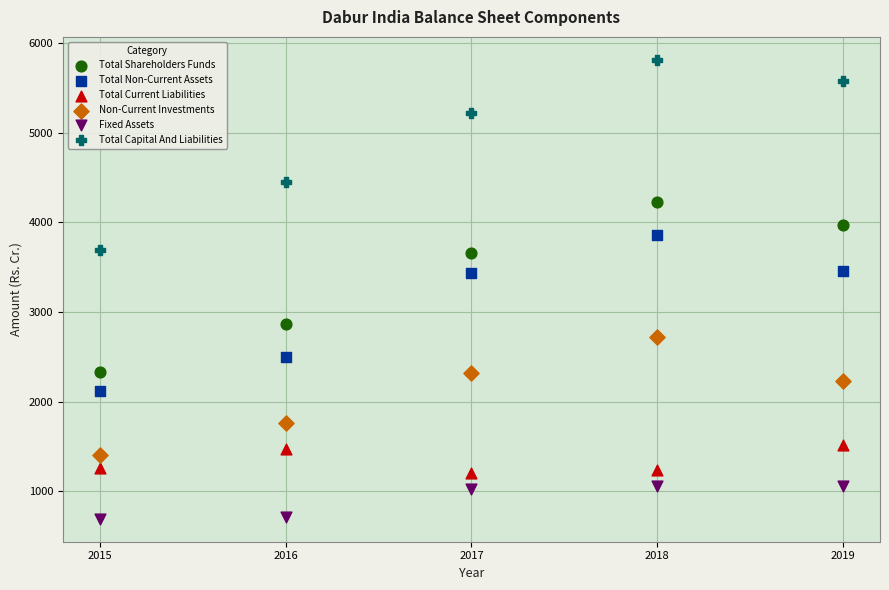

What is the X range (max minus min) for the scatter plot?

4.0